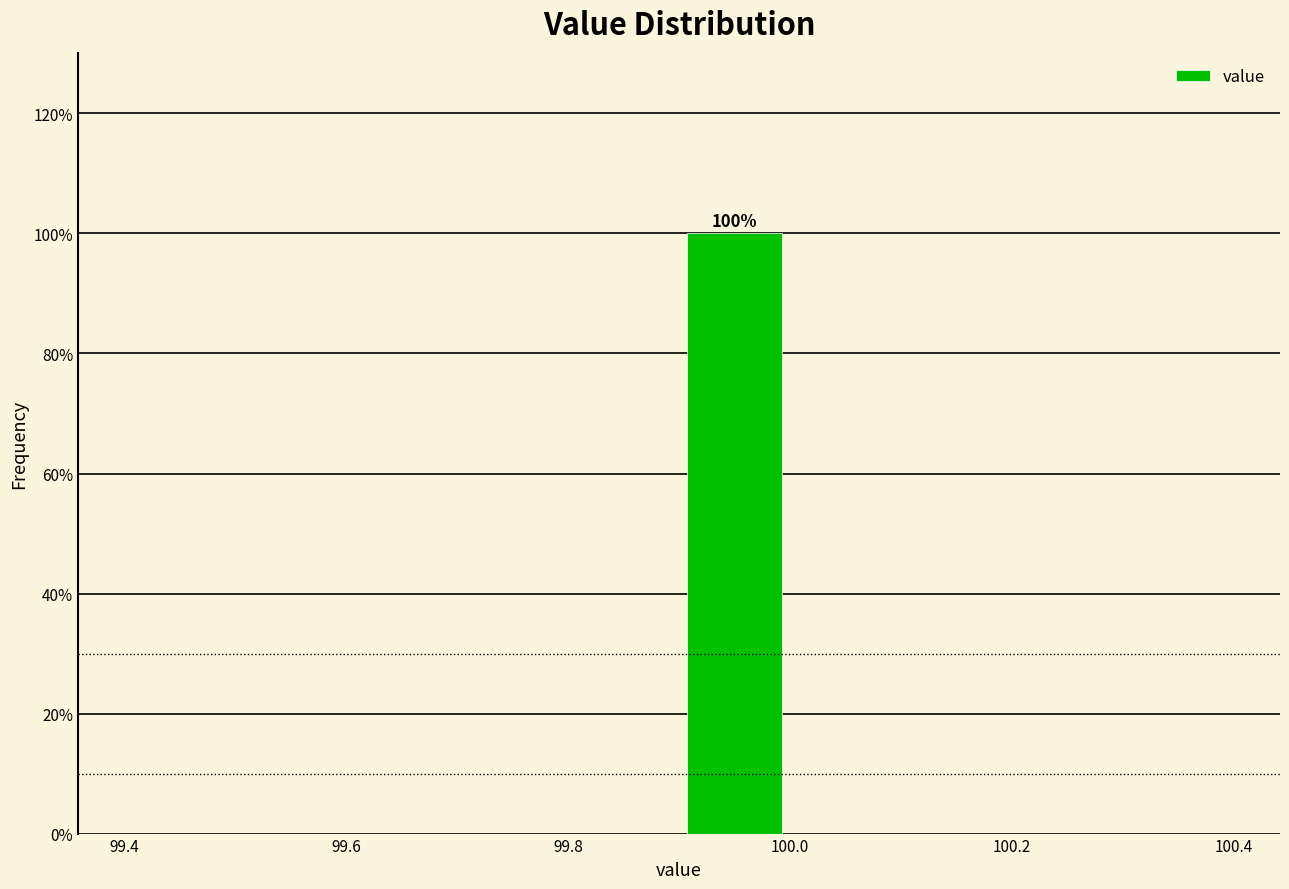

Which range on the x-axis has the tallest bar?

99.9 to 100.0